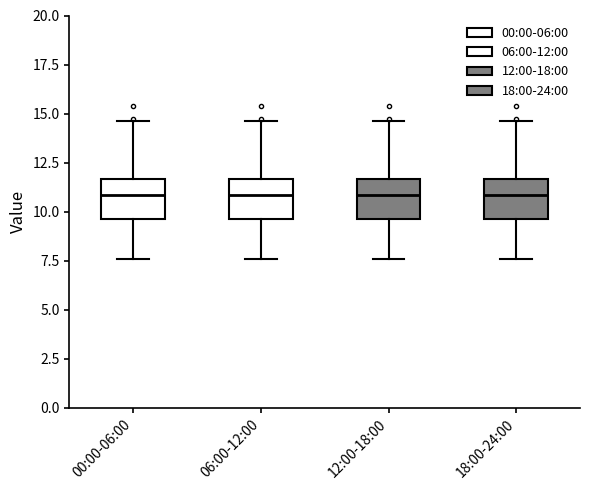

Reading left to right, read every box against the y-axis: the position of its median line, the range the box covers, and the ends of its whiskers. The values are not printed on the chart, so give them approximately, as read against the axis.

00:00-06:00: median 11.0, box 9.5 to 11.5, whiskers 7.5 to 14.5
06:00-12:00: median 11.0, box 9.5 to 11.5, whiskers 7.5 to 14.5
12:00-18:00: median 11.0, box 9.5 to 11.5, whiskers 7.5 to 14.5
18:00-24:00: median 11.0, box 9.5 to 11.5, whiskers 7.5 to 14.5